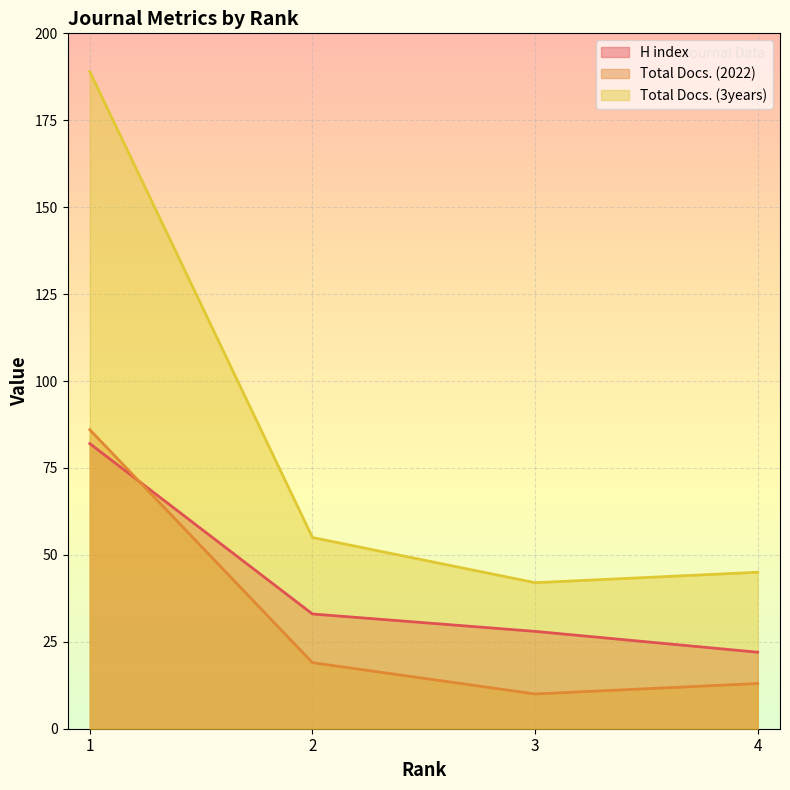

What are all the series names shown in the legend?

H index, Total Docs. (2022), Total Docs. (3years)